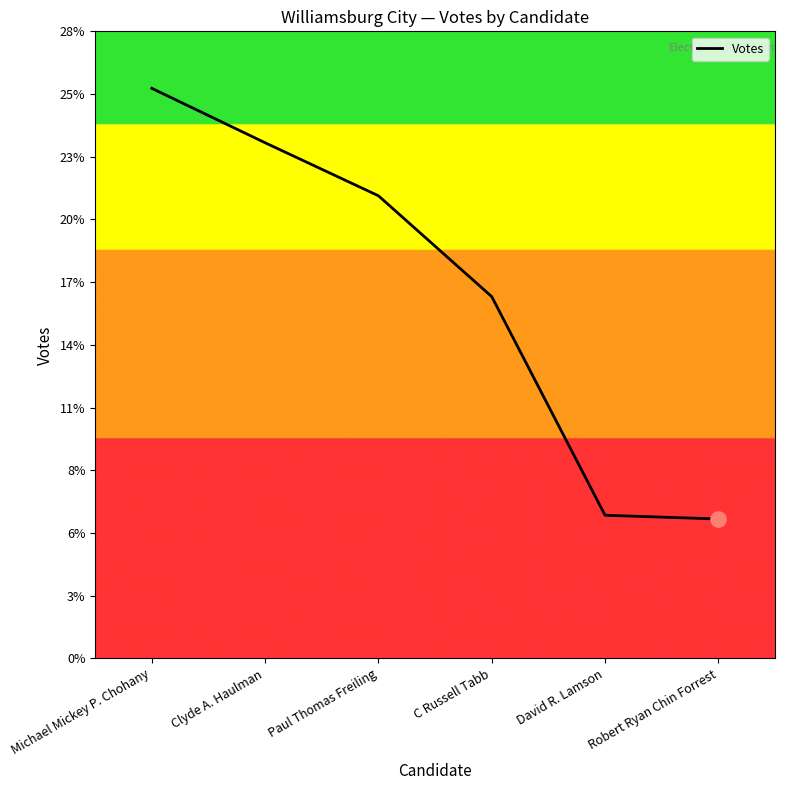

Which has a higher value, Clyde A. Haulman or David R. Lamson?

Clyde A. Haulman